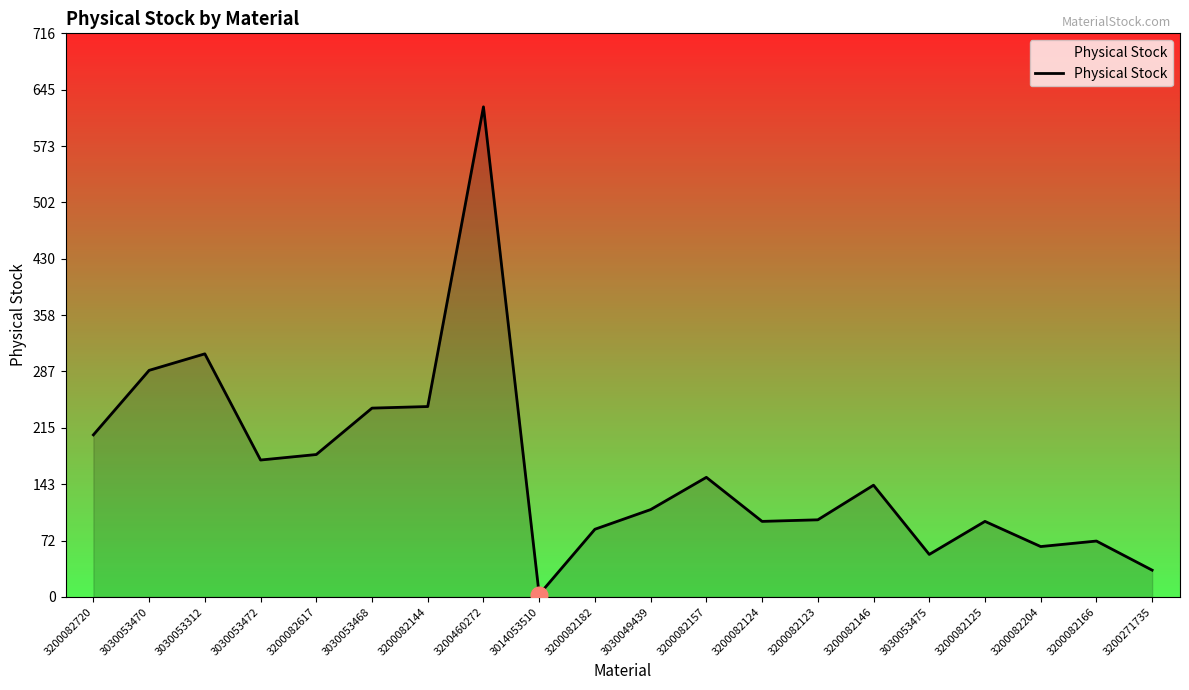

What is the approximate value at 3200460272?

623